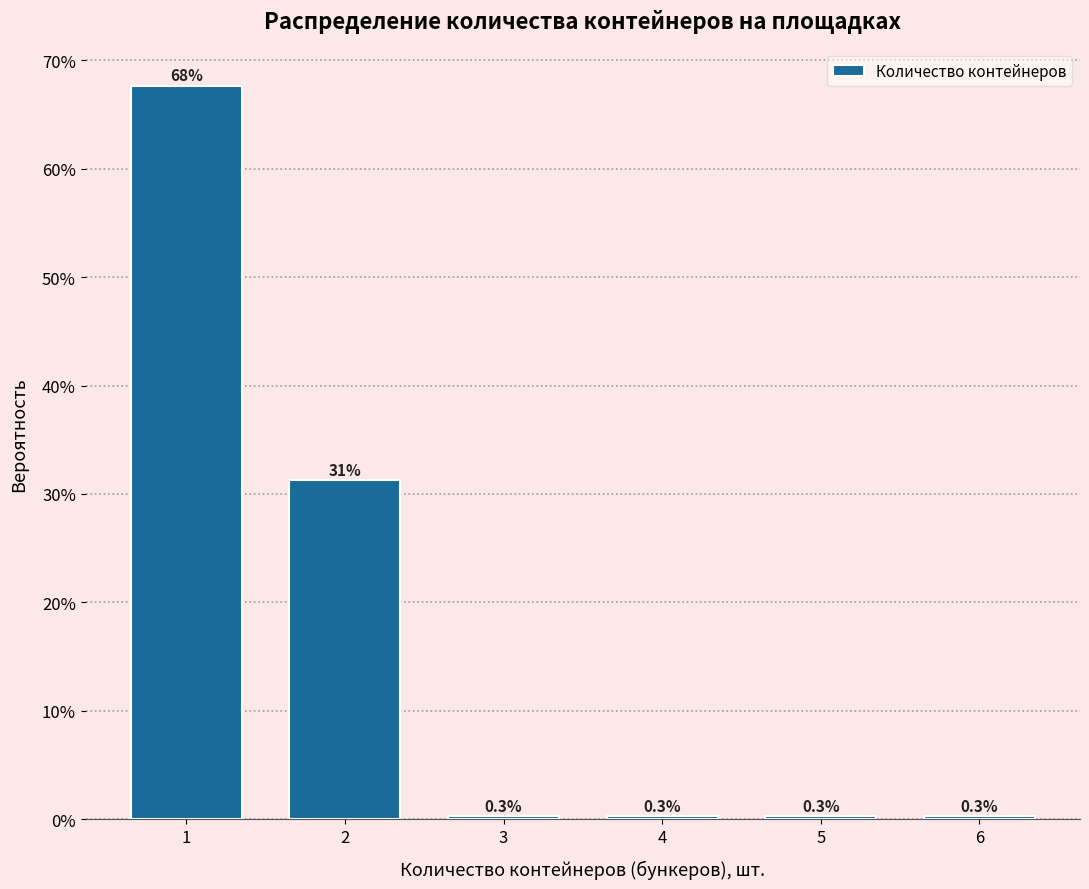

Are the bars horizontal?

No